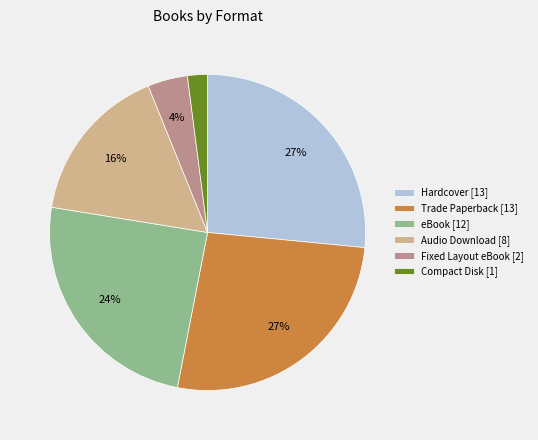

True or false: Audio Download accounts for 16% of the total.

True